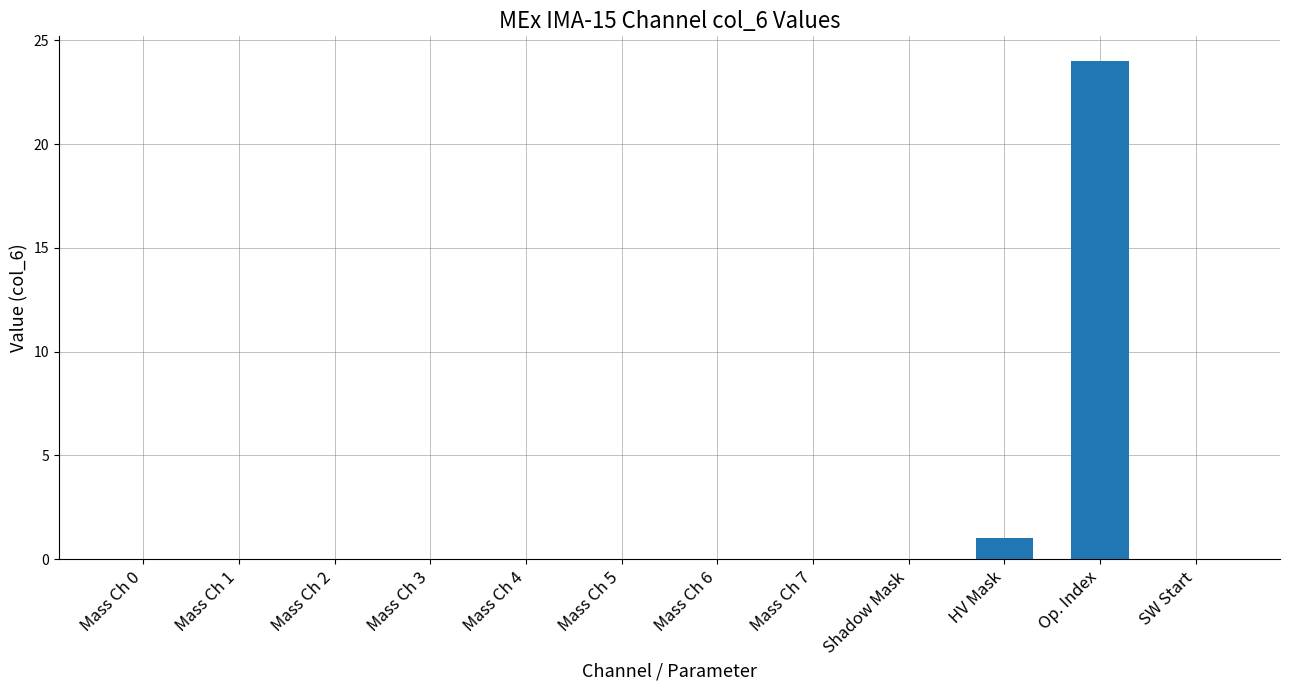

At which category does the chart reach its peak across all series?

Op. Index